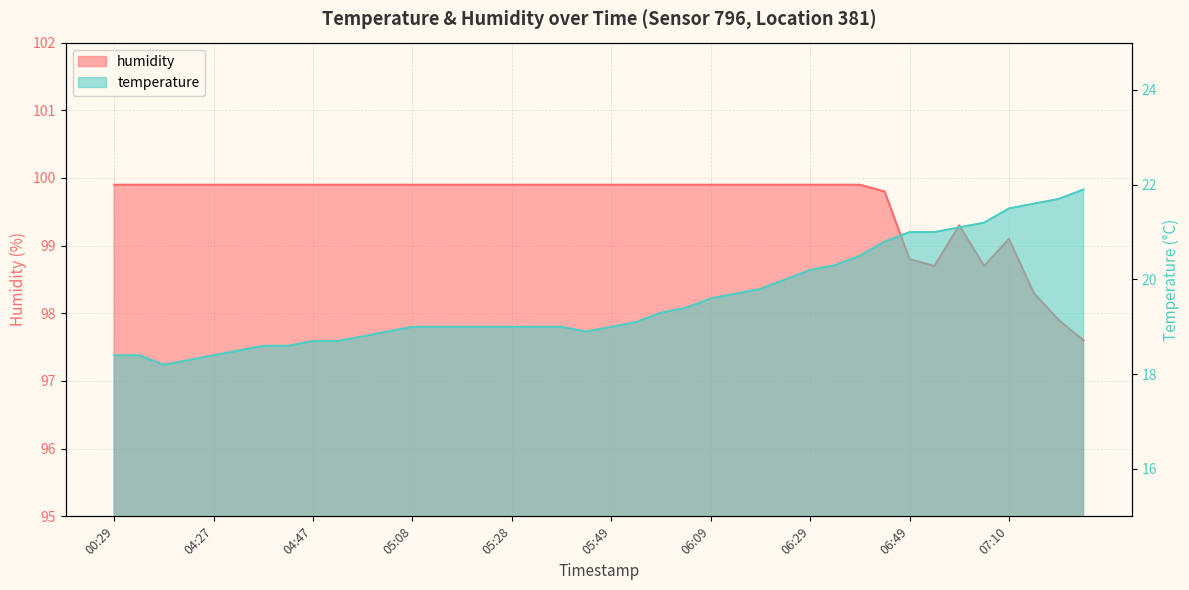

Is the value of humidity at 04:17 greater than the value of temperature at 07:00?

Yes